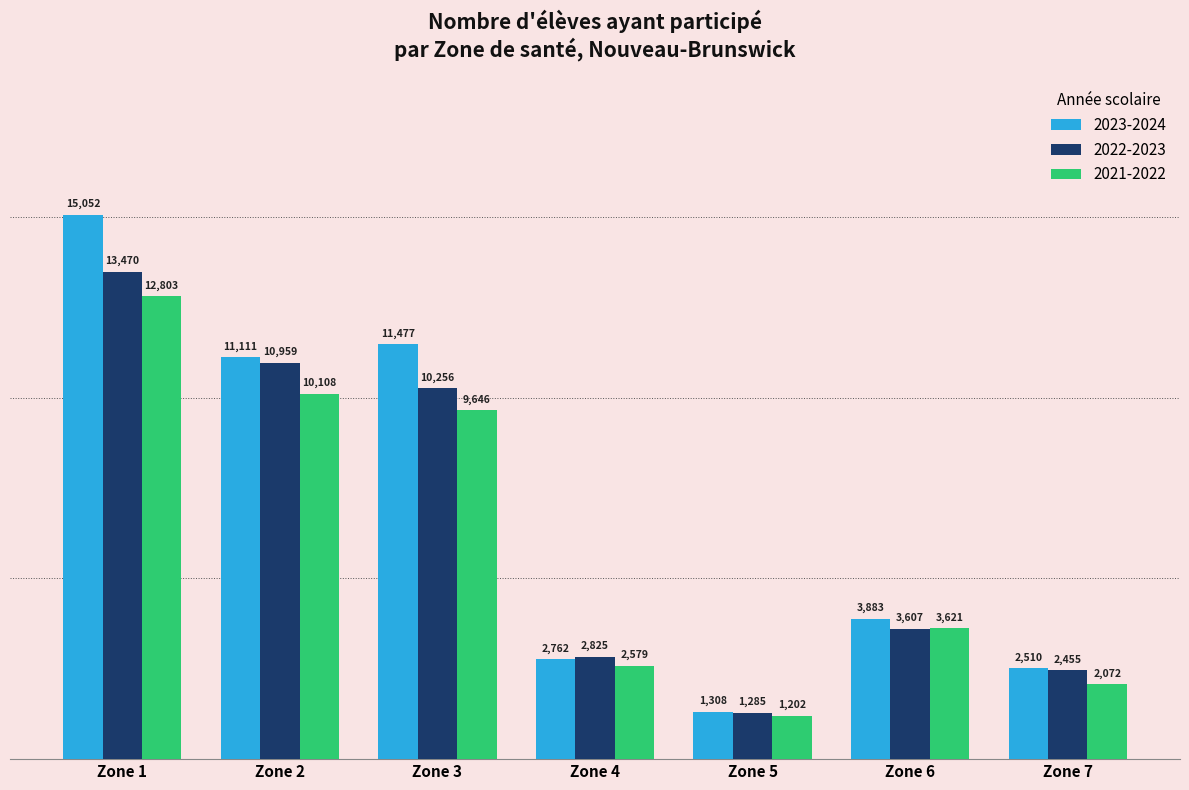

List the labels in order of 2022-2023 value, smallest first.

Zone 5, Zone 7, Zone 4, Zone 6, Zone 3, Zone 2, Zone 1